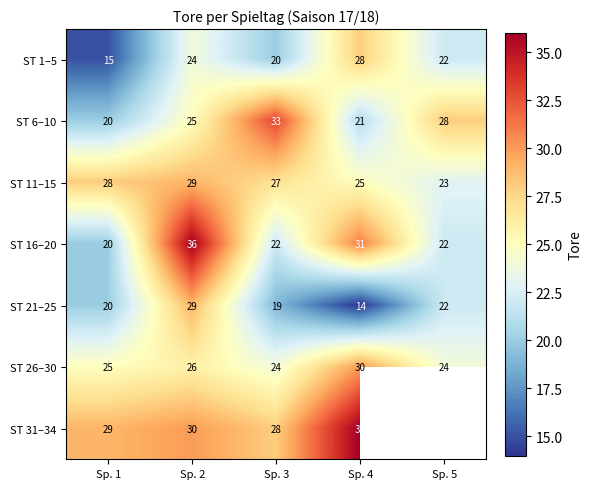

What is the difference between the ST 16–20 values at Sp. 4 and Sp. 1?

11